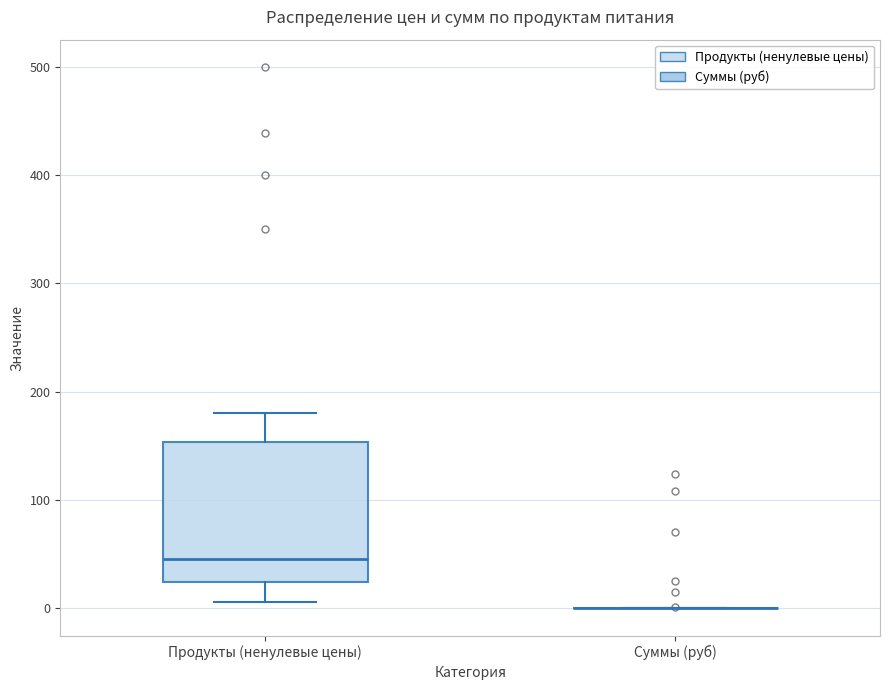

Comparing the boxes themselves (not the whiskers), which one is the tallest?

Продукты (ненулевые цены)